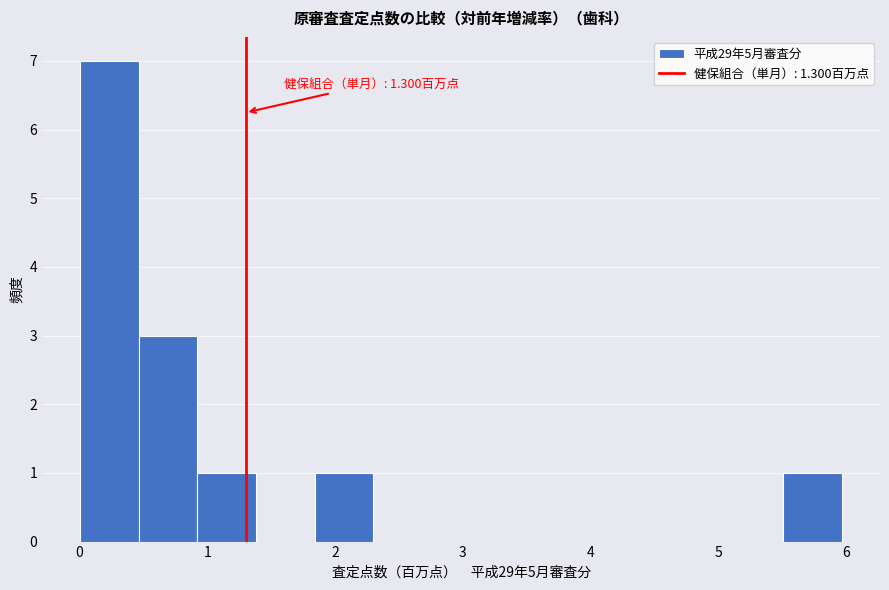

Over which range of the x-axis is the bar tallest?

0.0 to 0.5